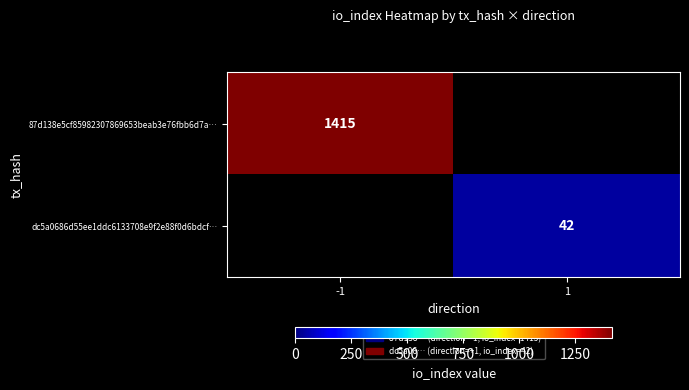

Is the value of dc5a0686d55ee1ddc6133708e9f2e88f0d6bdcf… at 1 greater than the value of 87d138e5cf85982307869653beab3e76fbb6d7a… at -1?

No